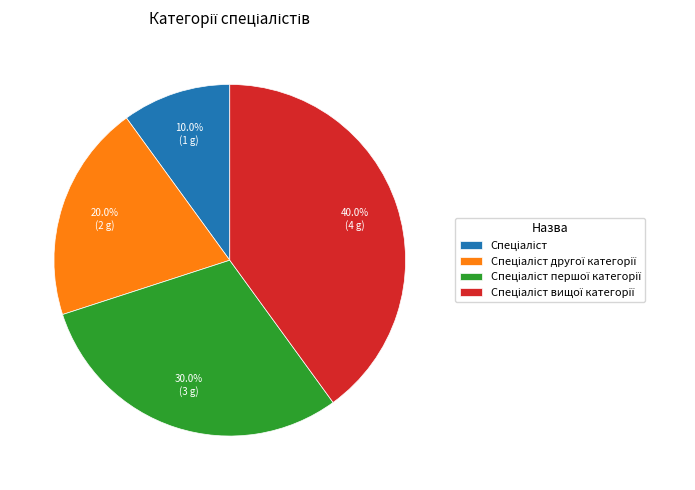

How many slices are in this pie chart?

4